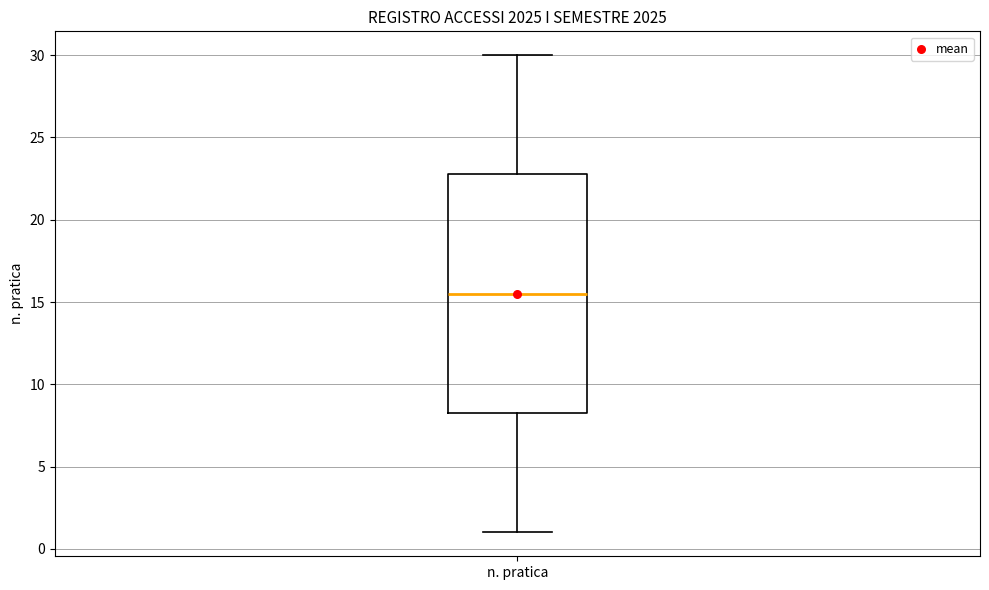

Transcribe this box plot: give where the median line is, the range the box spans, and where the two whiskers end, as read against the y-axis. The values are not printed on the chart, so give them approximately, as read against the axis.

median 15.5, box 8.5 to 23.0, whiskers 1.0 to 30.0